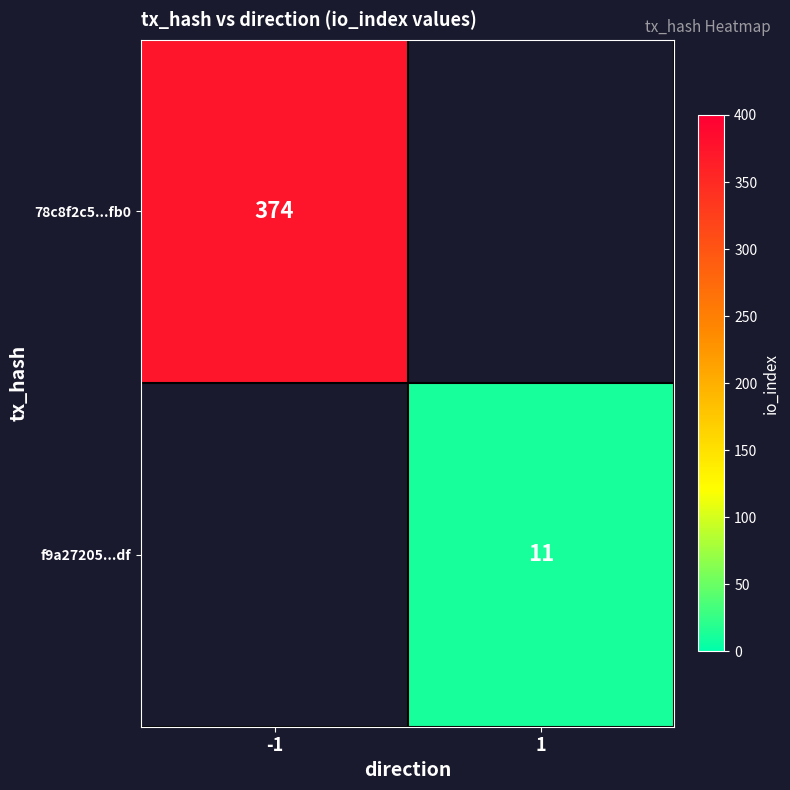

The value of 78c8f2c5...fb0 at -1 is 154. True or false?

False